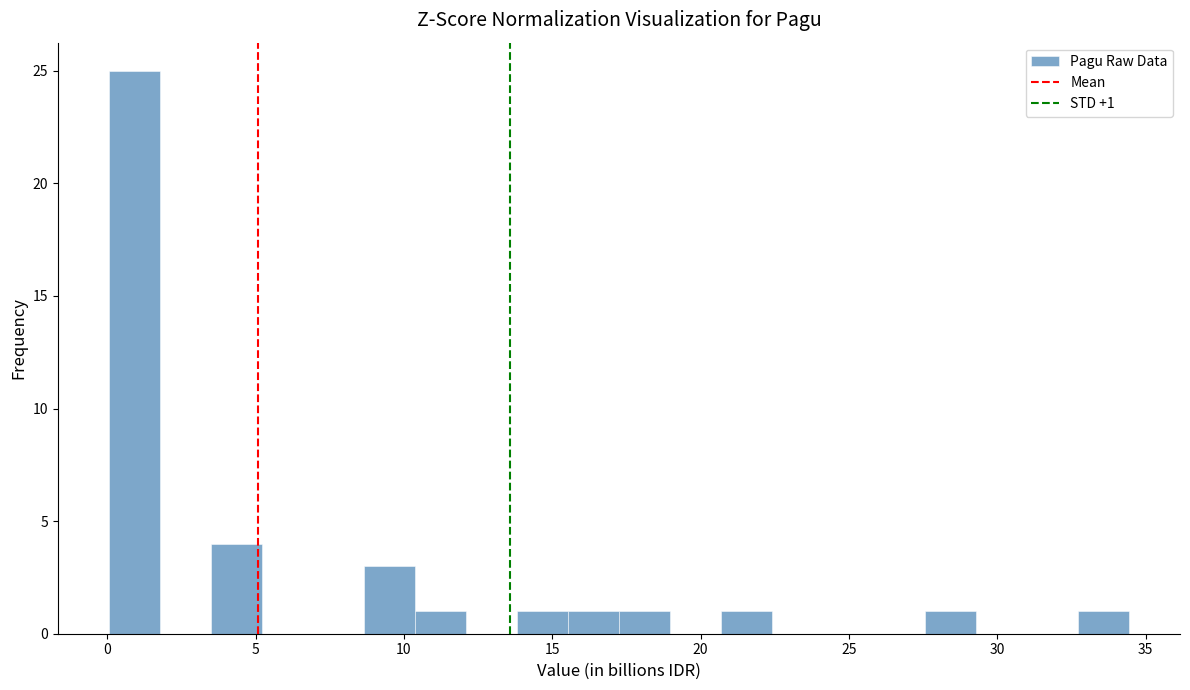

Read against the x-axis, roughly where is the centre of the tallest bar?

1.0